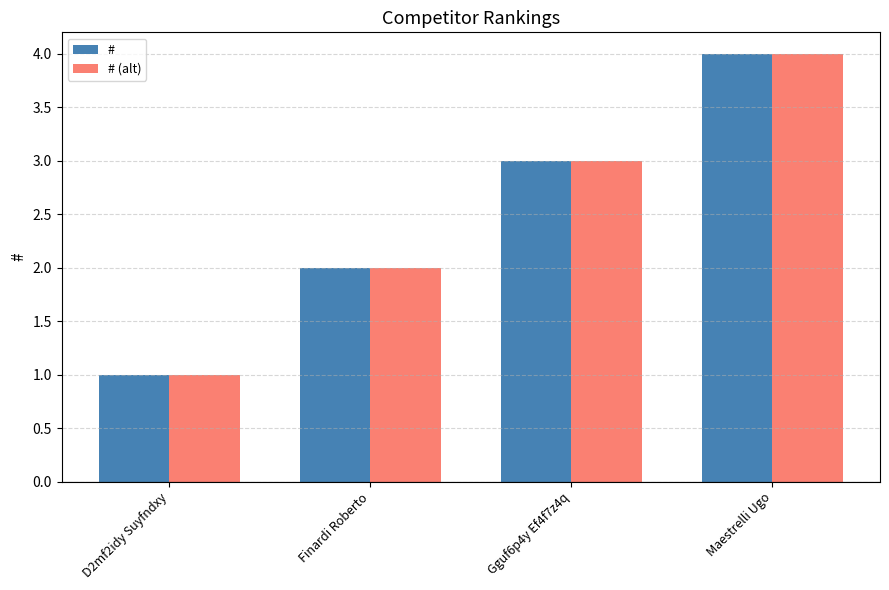

What is the sum of all # (alt) values?

10